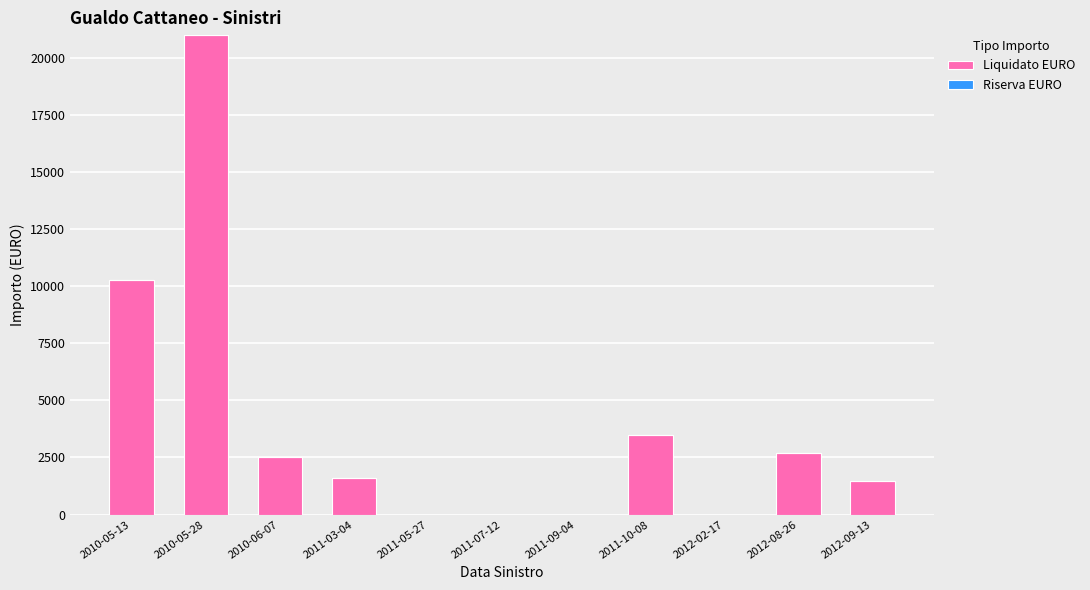

Which label corresponds to the largest value in the chart?

2010-05-28